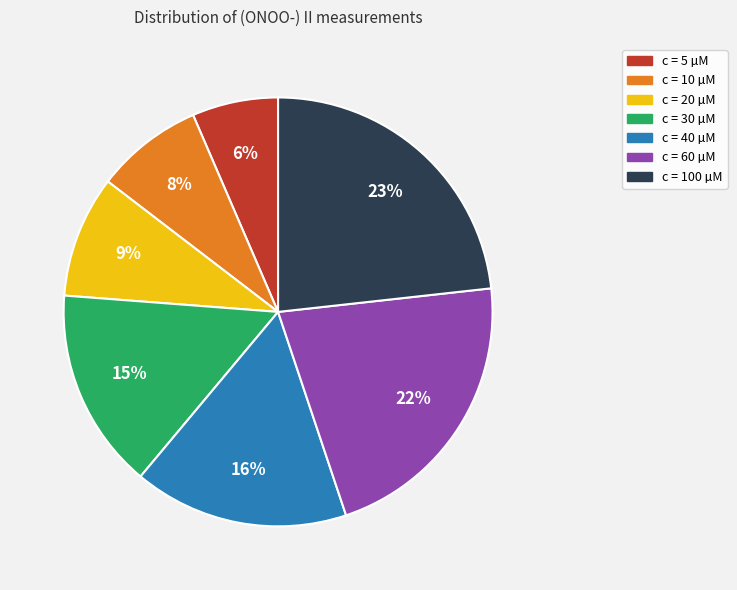

Count the number of slices in the pie.

7